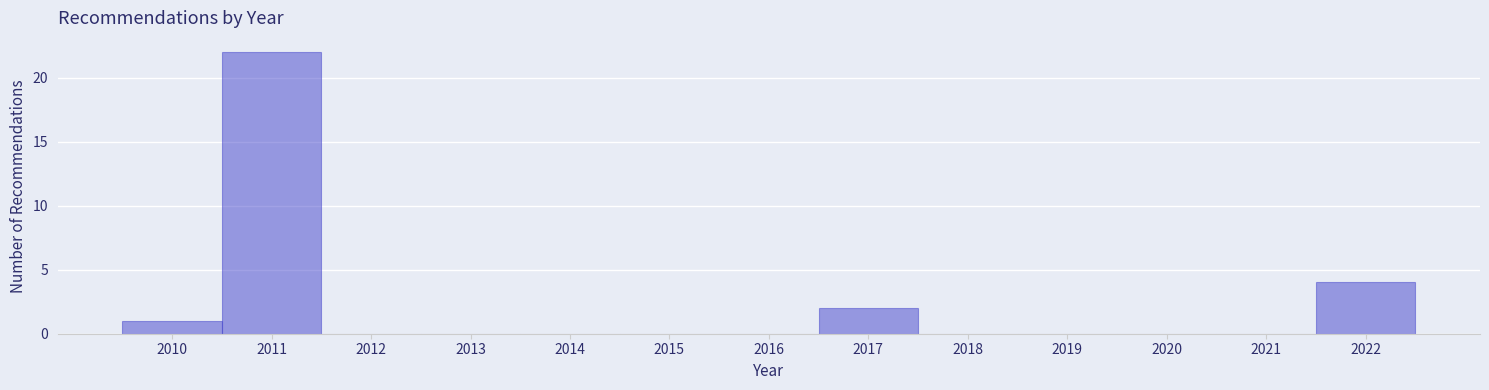

Reading left to right, transcribe this chart: for each bar, give the range it covers on the x-axis and its height. The values are not printed on the chart, so give them approximately, as read against the axis.

2009.5 to 2010.5: 1
2010.5 to 2011.5: 22
2011.5 to 2012.5: 0
2012.5 to 2013.5: 0
2013.5 to 2014.5: 0
2014.5 to 2015.5: 0
2015.5 to 2016.5: 0
2016.5 to 2017.5: 2
2017.5 to 2018.5: 0
2018.5 to 2019.5: 0
2019.5 to 2020.5: 0
2020.5 to 2021.5: 0
2021.5 to 2022.5: 4